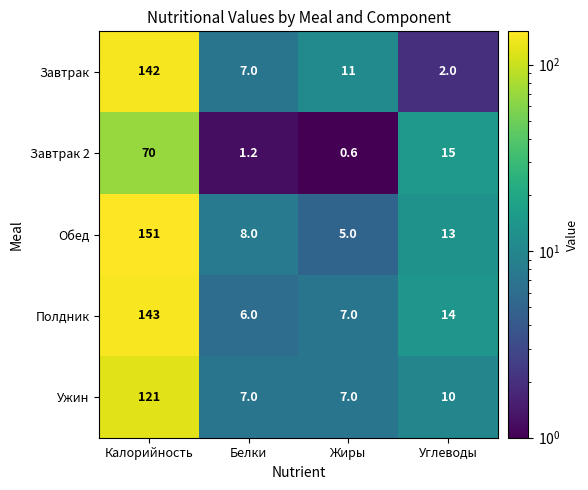

What is the approximate value of Завтрак 2 at Углеводы?

15.0